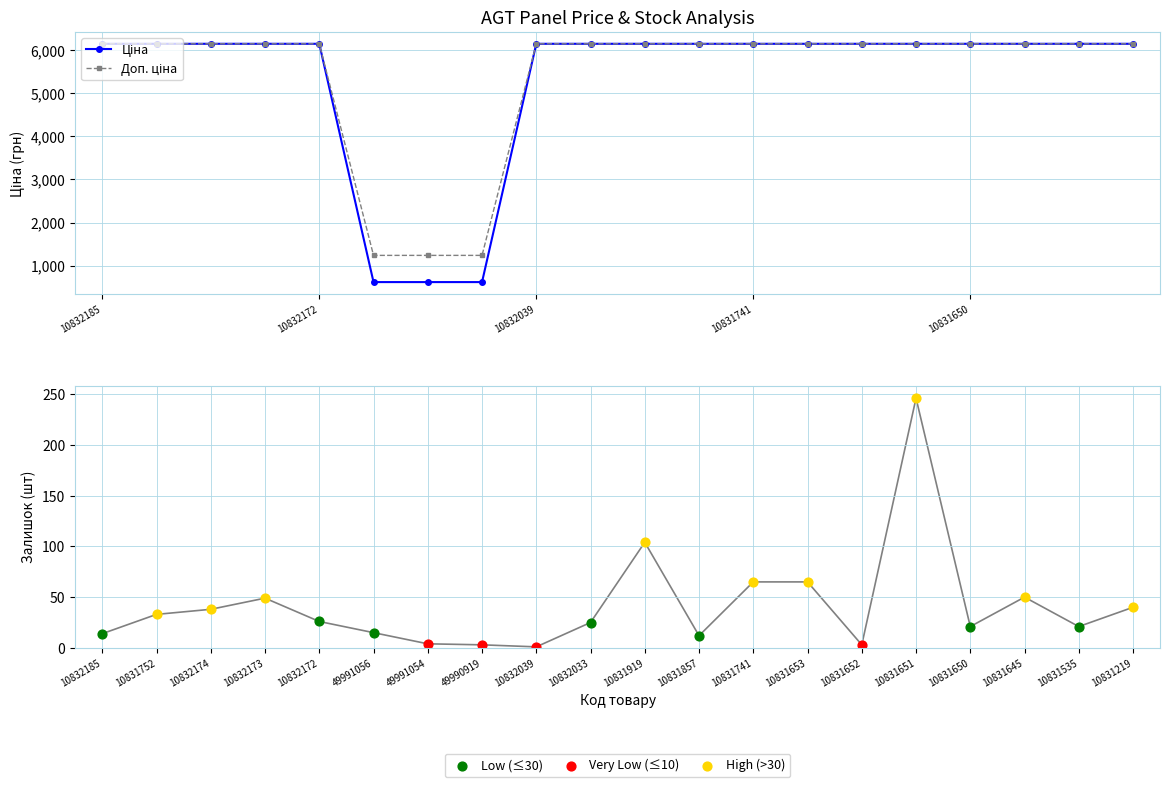

Is the value of Ціна at 10832174 greater than the value of Залишок at 10832174?

Yes